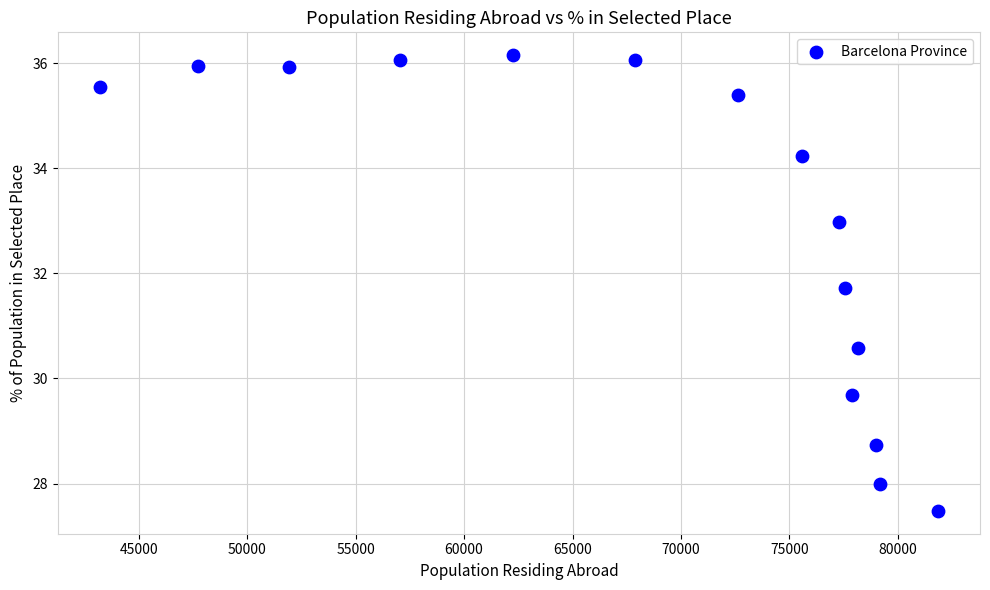

What Y value in the scatter plot is closest to 31?

30.6